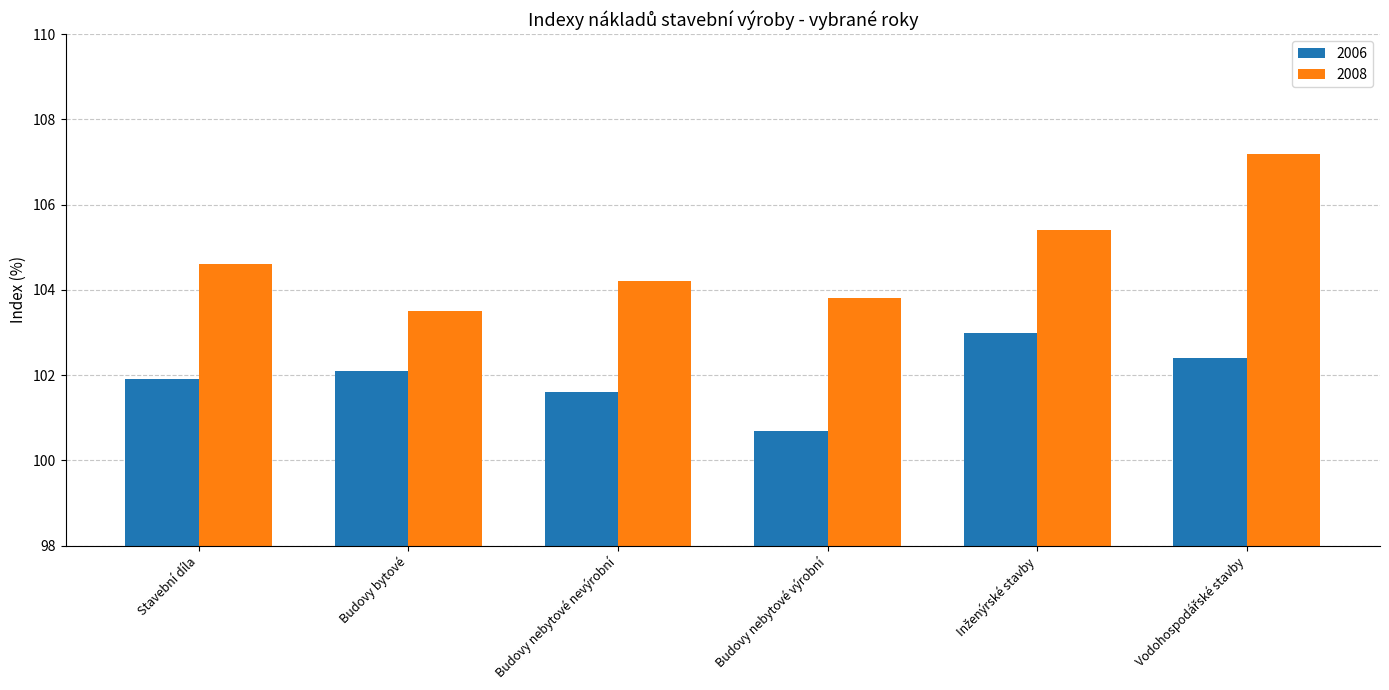

What is the total value across all series at Stavební díla?

206.5